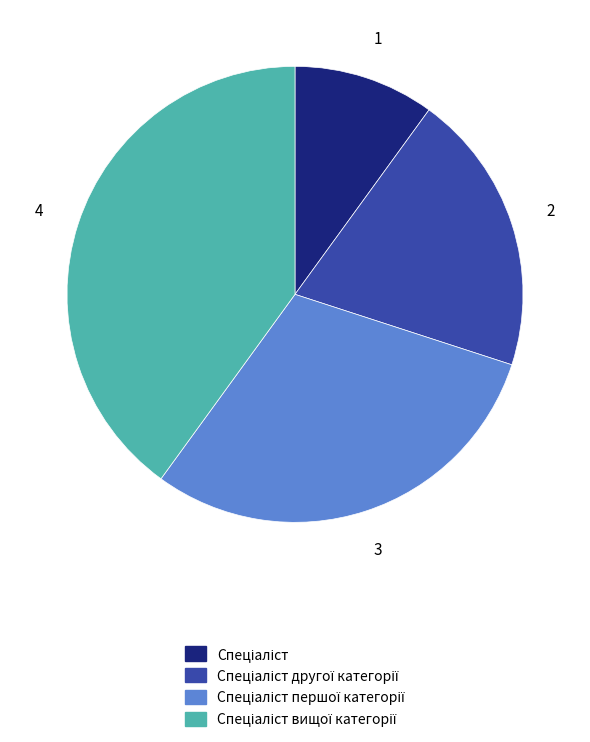

Does any single category account for the majority?

No